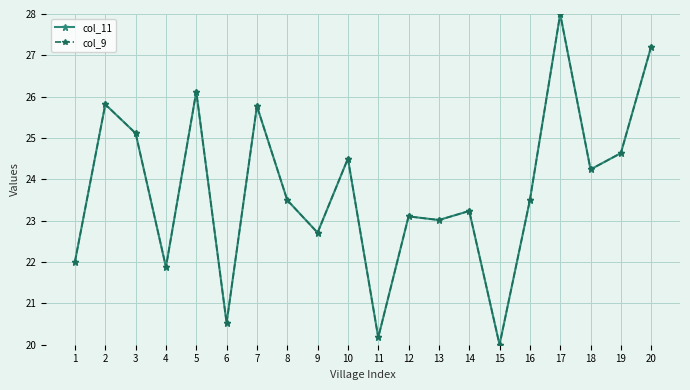

In col_11, how many points are higher than both neighbors (excluding endpoints)?

7